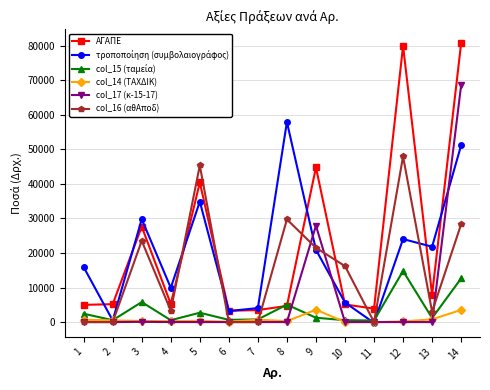

What is the total value across all series at 12?

166756.0